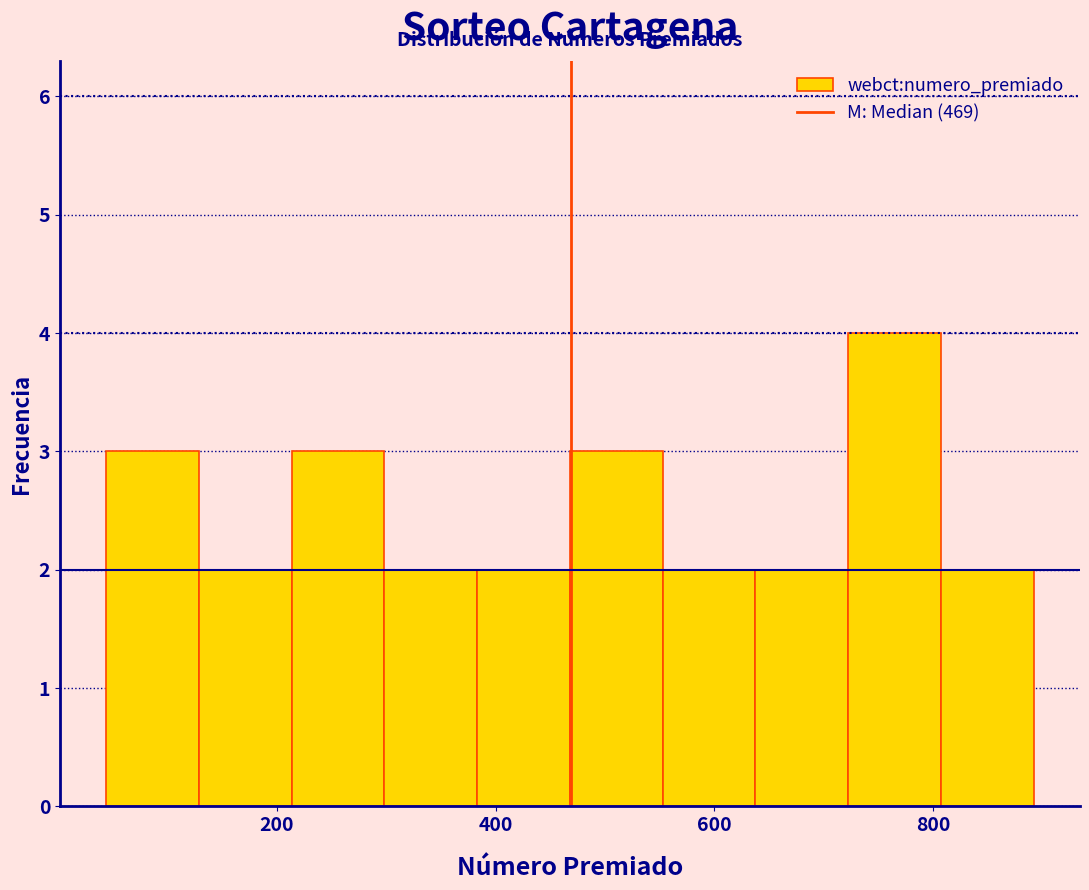

Reading left to right, list every bar in this chart as the range it spans on the x-axis followed by its height. Neither the bar edges nor the heights are printed on the chart, so give them approximately, as read against the axes.

40 to 120: 3
120 to 220: 2
220 to 300: 3
300 to 380: 2
380 to 460: 2
460 to 560: 3
560 to 640: 2
640 to 720: 2
720 to 800: 4
800 to 900: 2